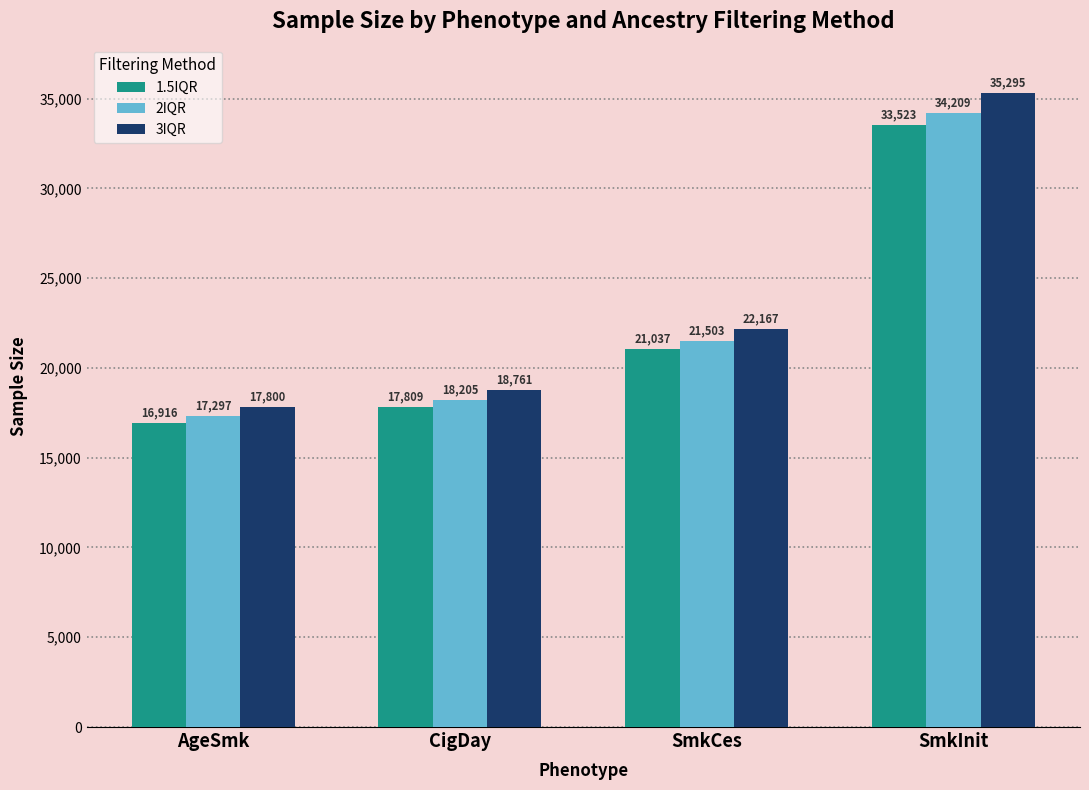

Reading left to right, list all the values displayed in this chart.

1.5IQR: AgeSmk=16916	CigDay=17809	SmkCes=21037	SmkInit=33523
2IQR: AgeSmk=17297	CigDay=18205	SmkCes=21503	SmkInit=34209
3IQR: AgeSmk=17800	CigDay=18761	SmkCes=22167	SmkInit=35295